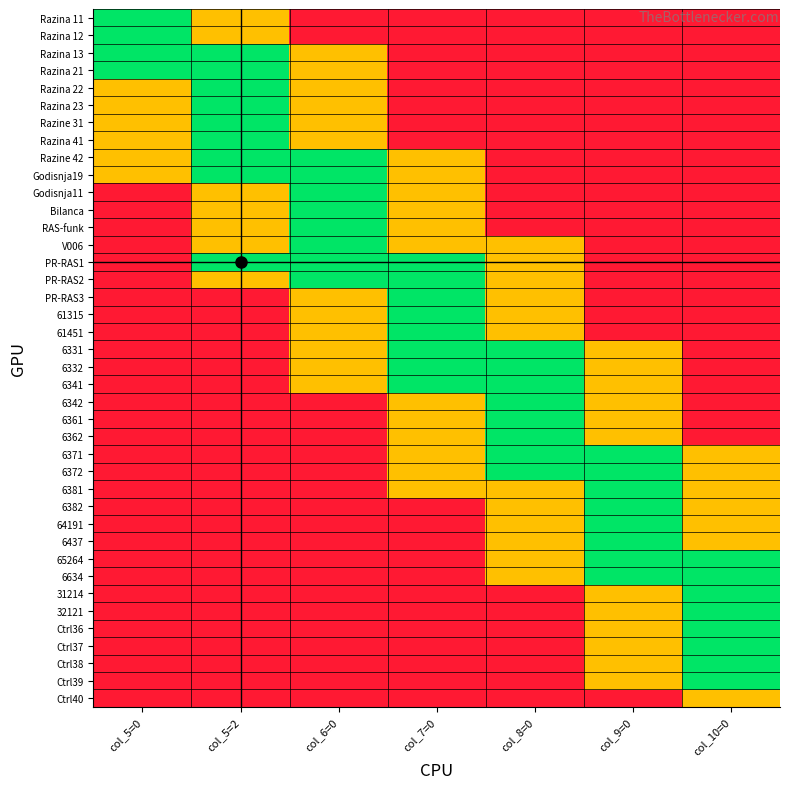

How many categories are shown in the chart?

7